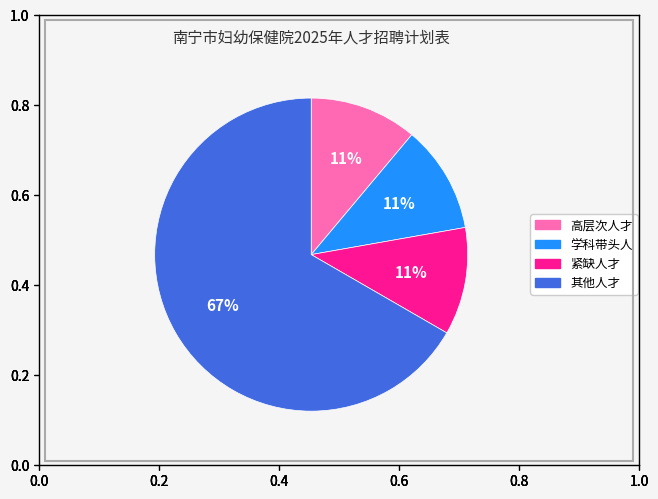

To the nearest percent, what is the average slice percentage?

25%